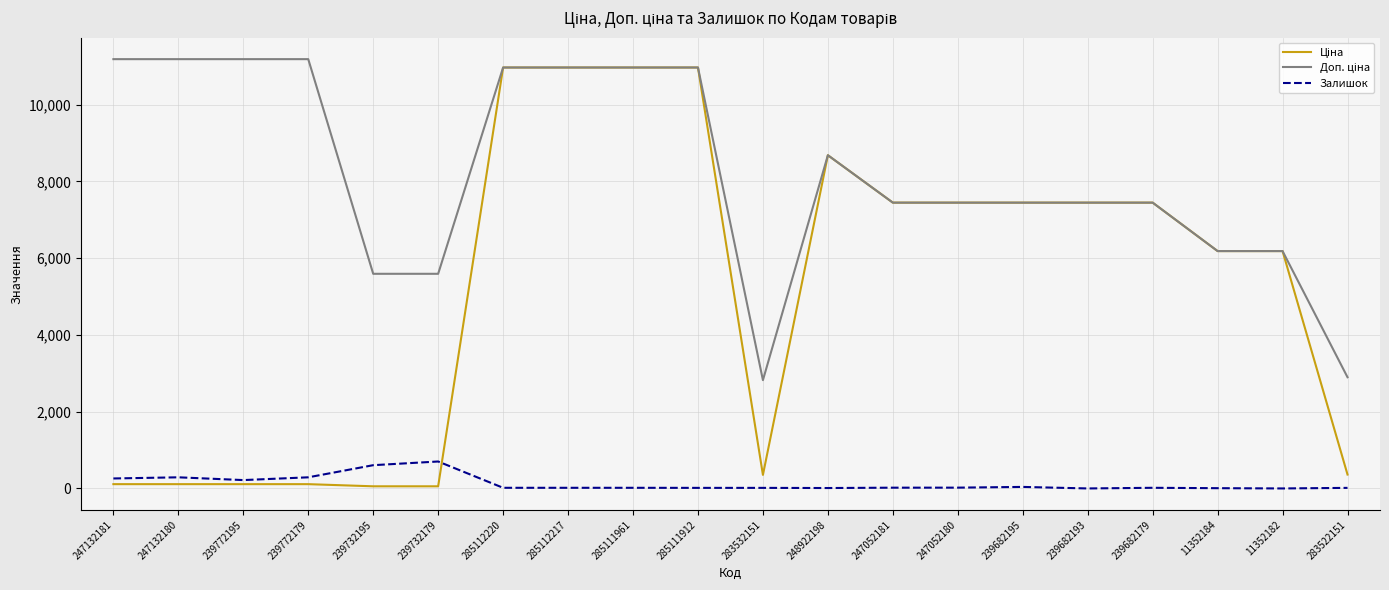

Is this an area chart (filled region under the line)?

No